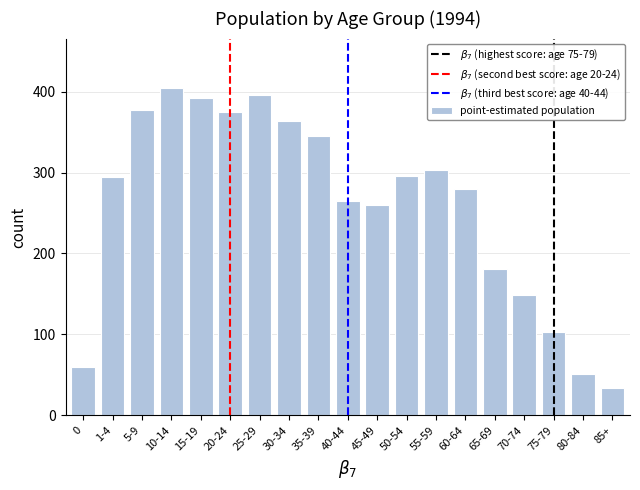

What position from the left is 70-74?

16